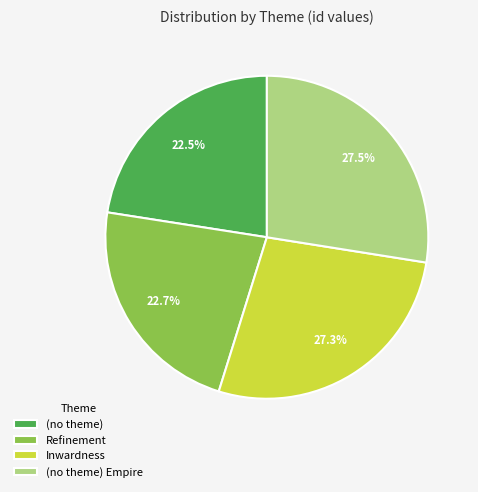

Is there any slice that represents more than half of the pie?

No